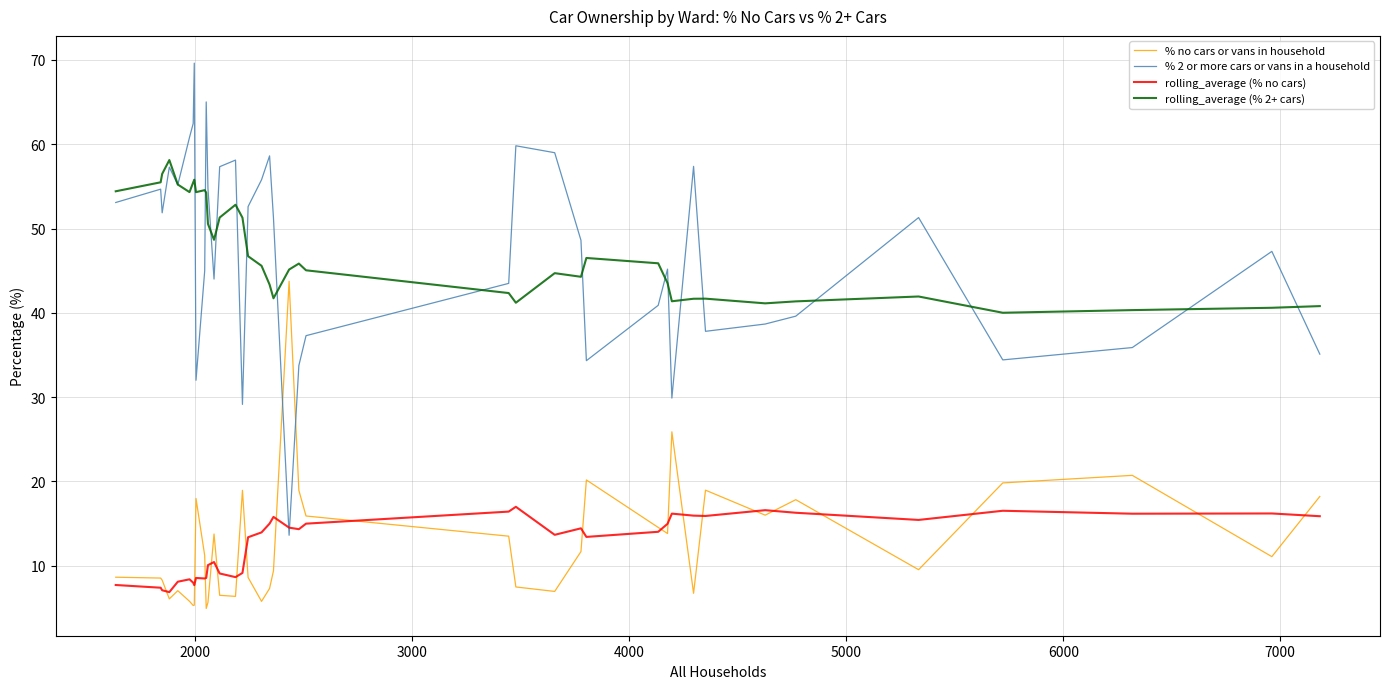

In rolling_average (% no cars), how many points are lower than both neighbors (excluding endpoints)?

10